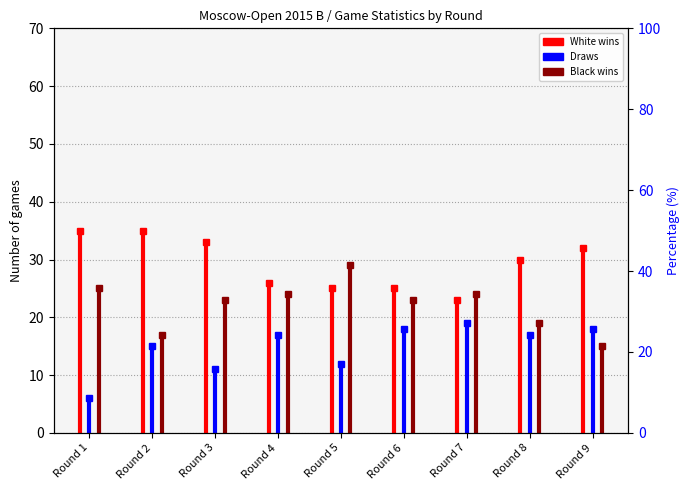

Which series has the largest total across all categories?

White wins